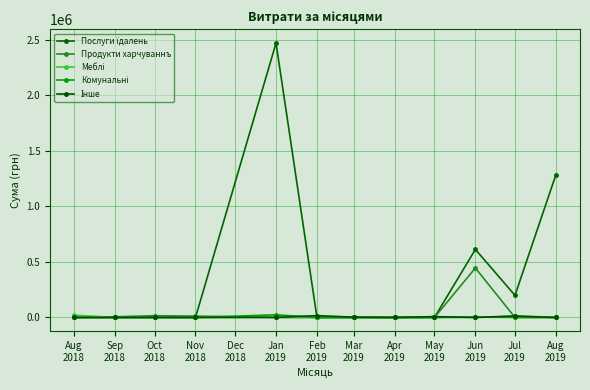

At which category does the chart reach its peak across all series?

Jan
2019